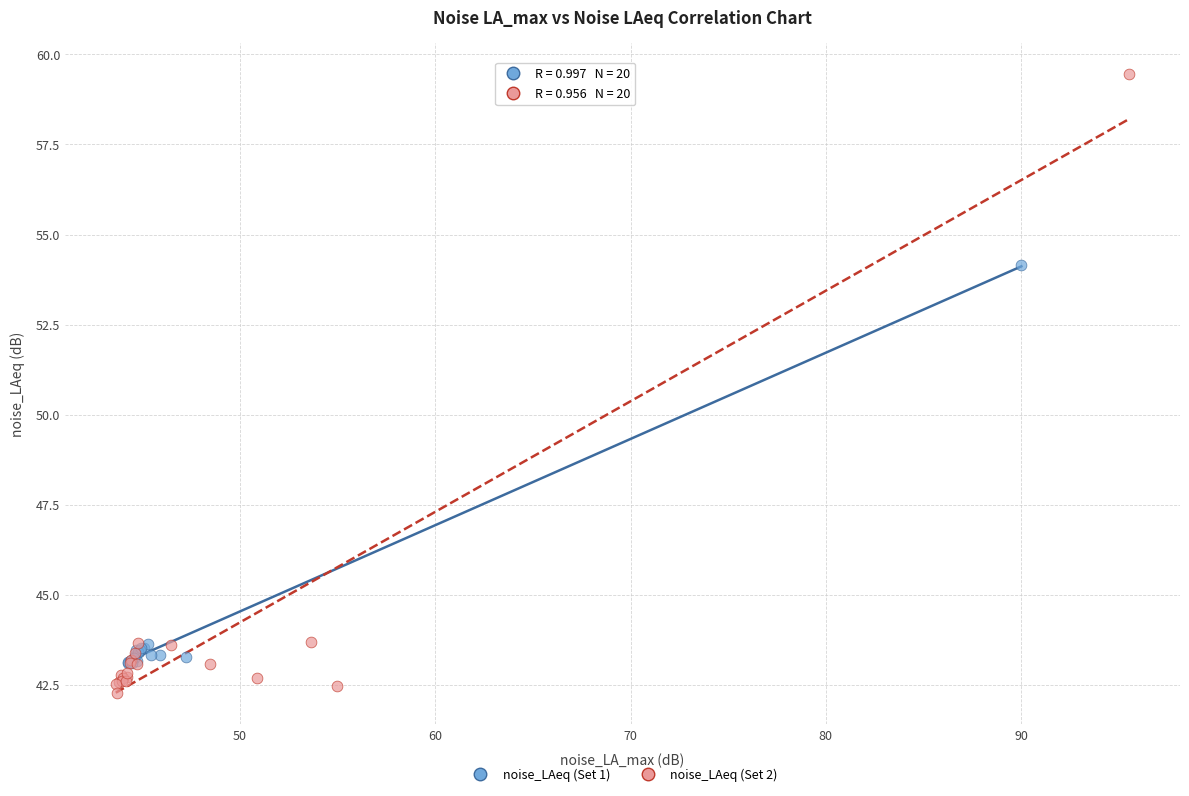

Which series has the widest spread of Y values?

noise_LAeq (Set 2)